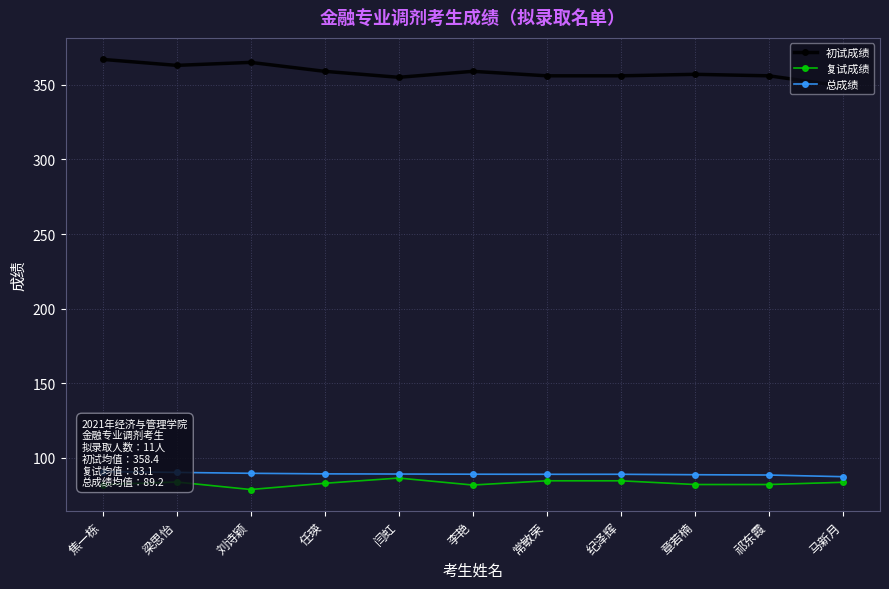

Reading right to left, transcribe all the data shown in this chart.

初试成绩: 马新月=349.0	祁东霞=356.0	章若楠=357.0	纪泽辉=356.0	常敏荣=356.0	李艳=359.0	闫虹=355.0	任瑛=359.0	刘诗颖=365.0	梁思怡=363.0	焦一栋=367.0
复试成绩: 马新月=83.7	祁东霞=82.2	章若楠=82.2	纪泽辉=84.7	常敏荣=84.7	李艳=81.8	闫虹=86.5	任瑛=83.0	刘诗颖=78.8	梁思怡=83.8	焦一栋=82.2
总成绩: 马新月=87.4	祁东霞=88.5	章若楠=88.7	纪泽辉=89.0	常敏荣=89.0	李艳=89.1	闫虹=89.2	任瑛=89.3	刘诗颖=89.7	梁思怡=90.3	焦一栋=90.8